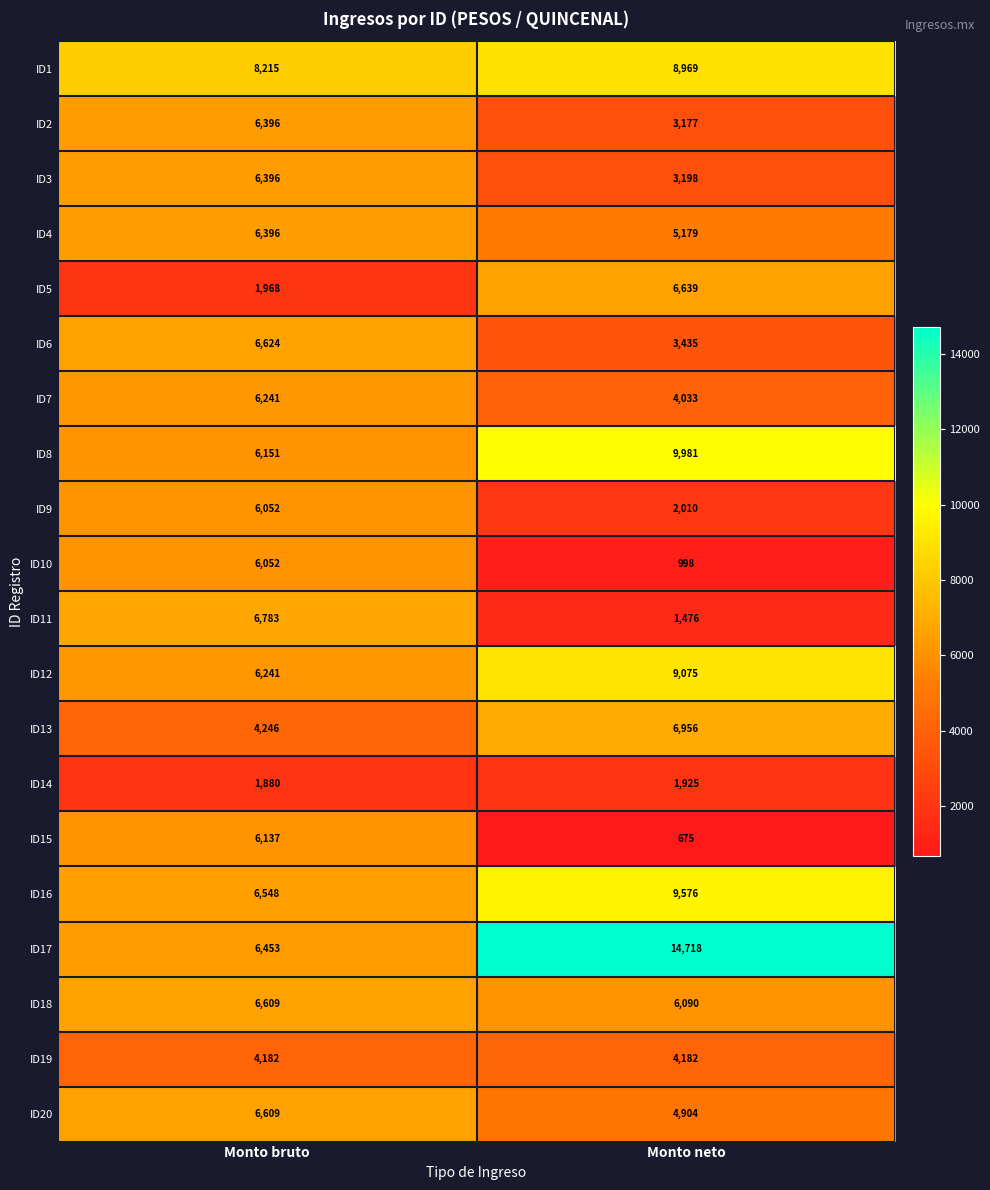

Rank the series at Monto neto from highest to lowest value.

ID17, ID8, ID16, ID12, ID1, ID13, ID5, ID18, ID4, ID20, ID19, ID7, ID6, ID3, ID2, ID9, ID14, ID11, ID10, ID15